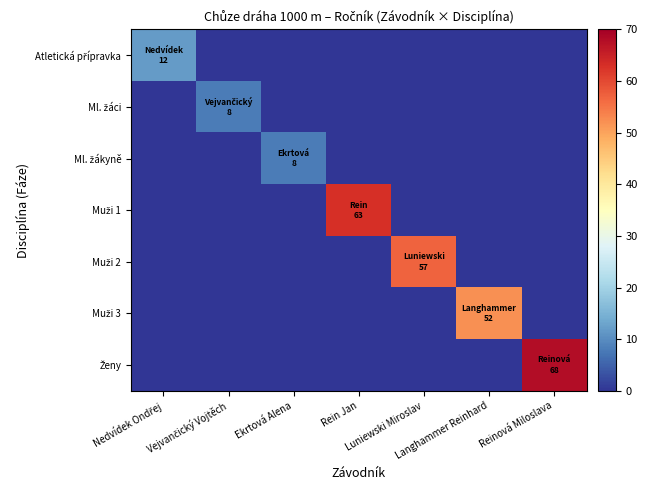

Rank the series at Langhammer Reinhard from lowest to highest value.

Atletická přípravka, Ml. žáci, Ml. žákyně, Muži 1, Muži 2, Ženy, Muži 3